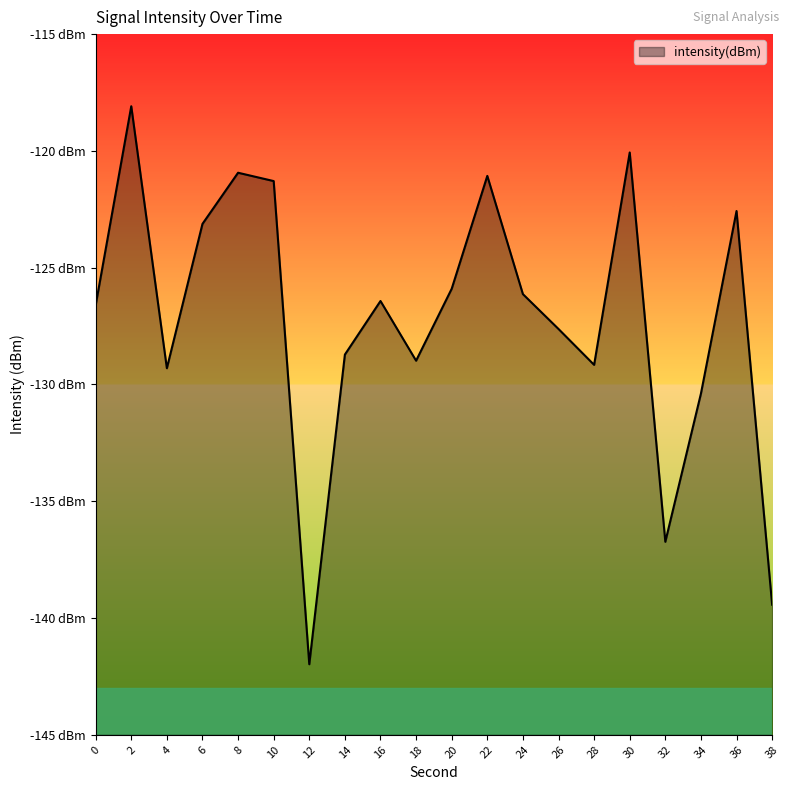

What is the value of the 16th point from the left?

-120.1